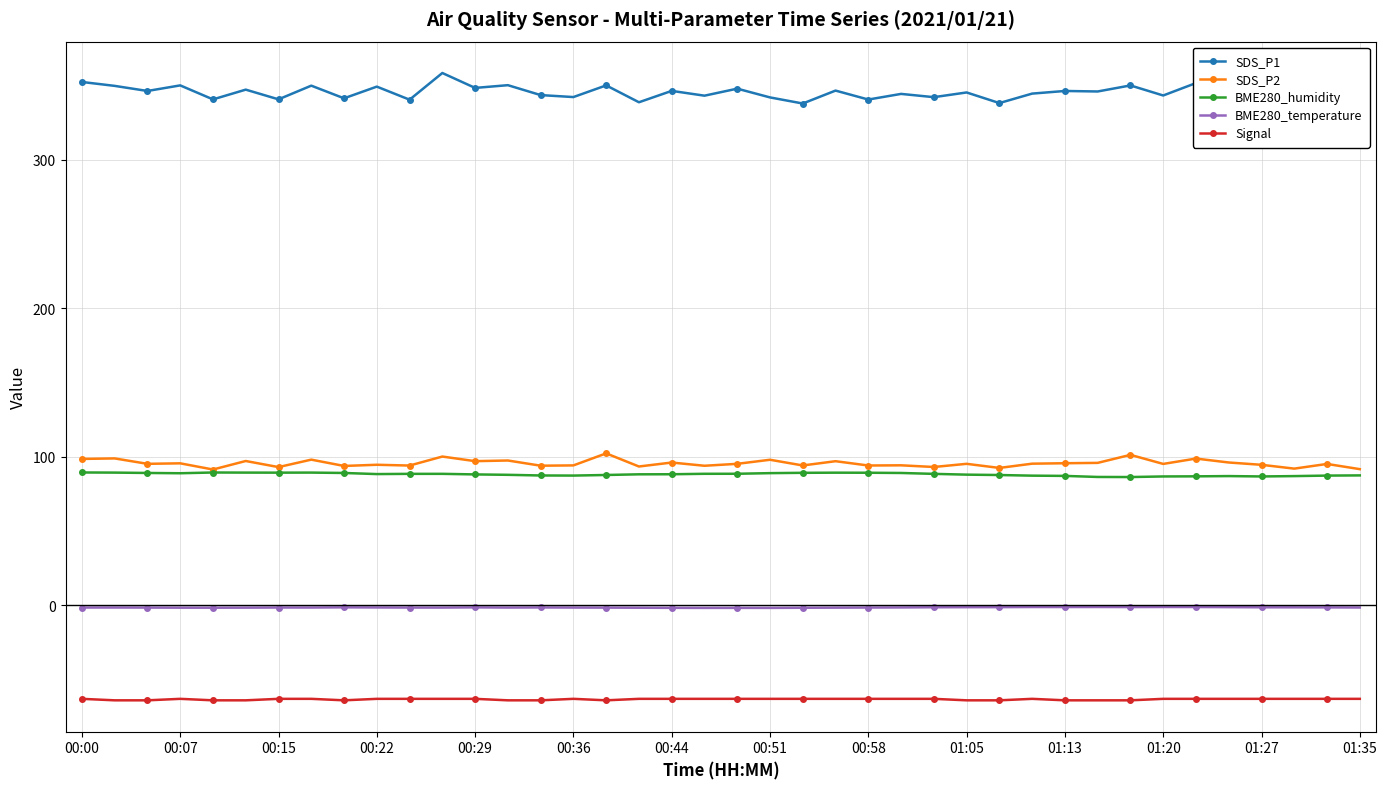

How many lines are shown in the chart?

5